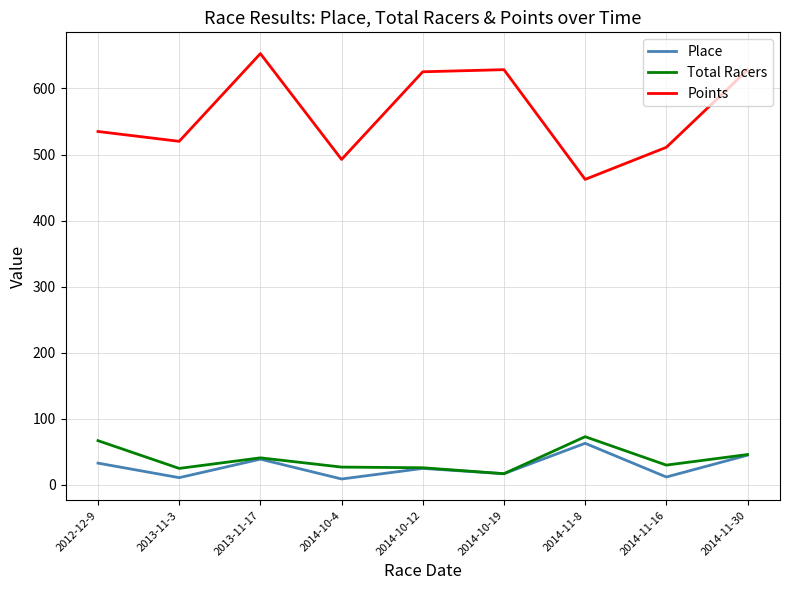

Is this an area chart (filled region under the line)?

No